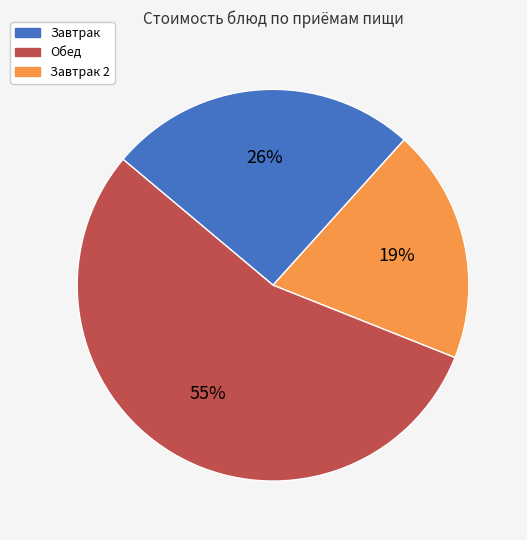

To the nearest percent, what is the difference between the largest and smallest slice percentages?

36%